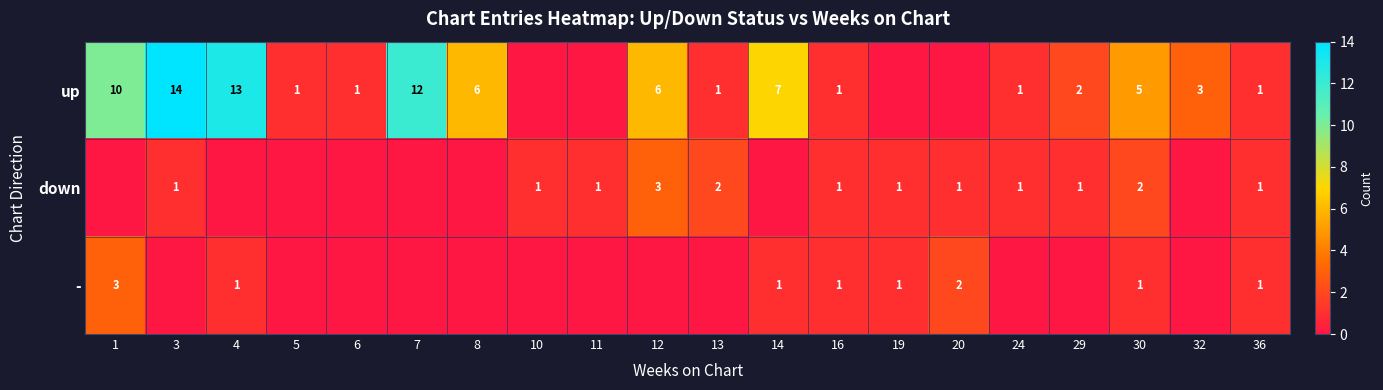

Is it true that down equals 1 at 30?

False